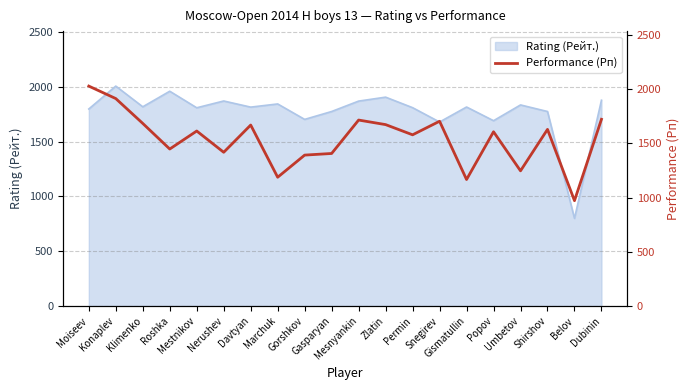

What is the sum of all values?

30756